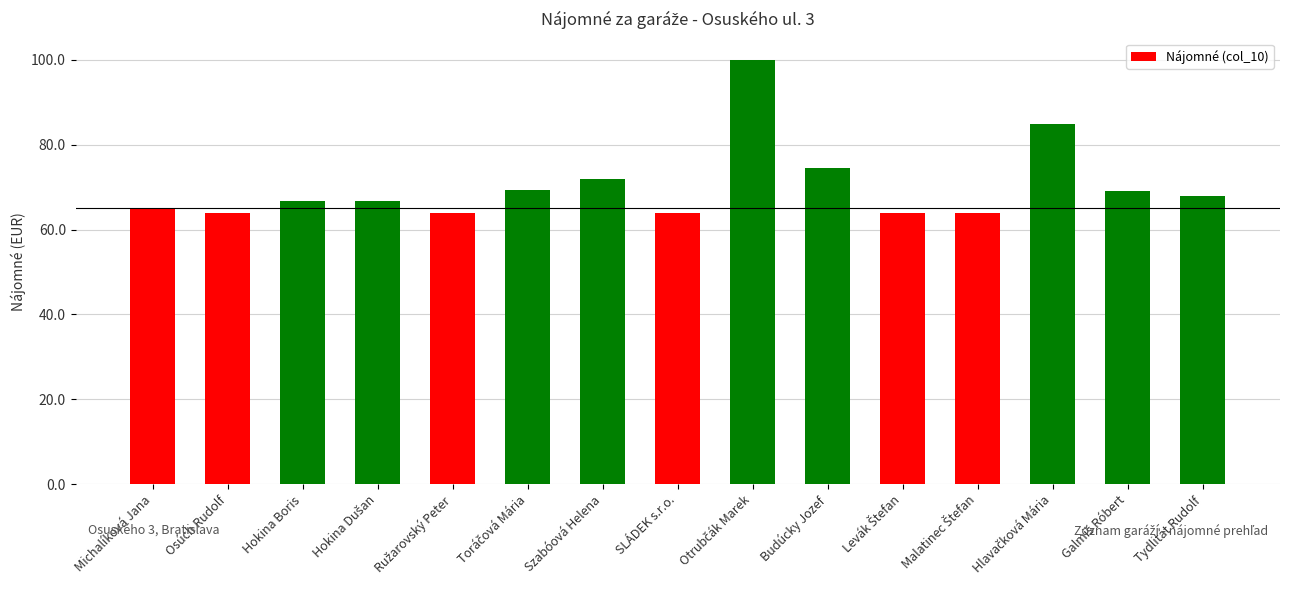

What is the value of the 8th bar from the left?

63.9